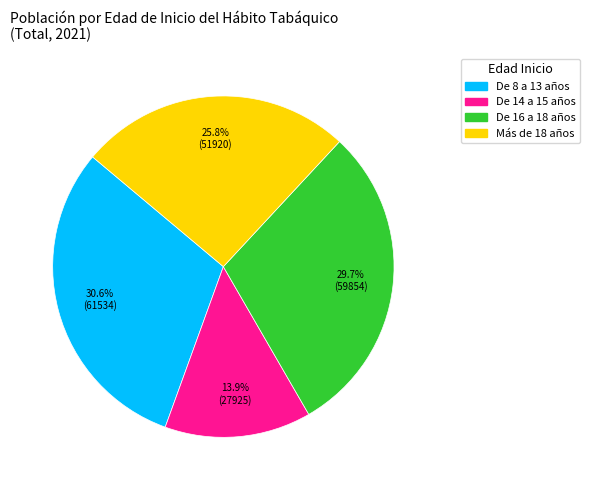

Rank the categories by value from highest to lowest.

De 8 a 13 años, De 16 a 18 años, Más de 18 años, De 14 a 15 años